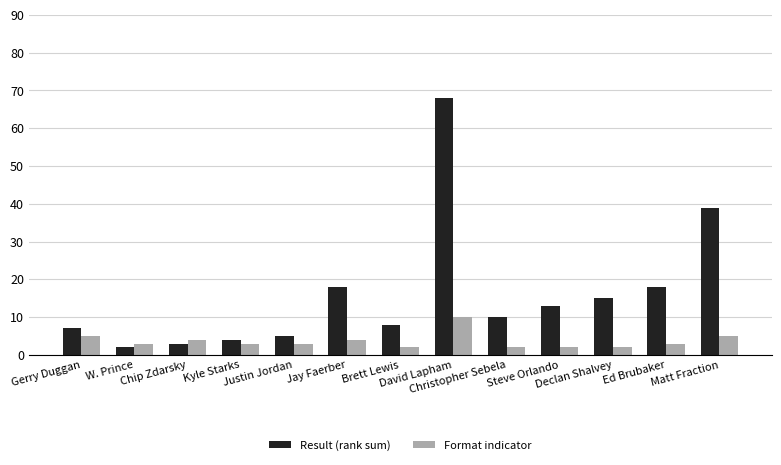

Does the chart contain any negative values?

No